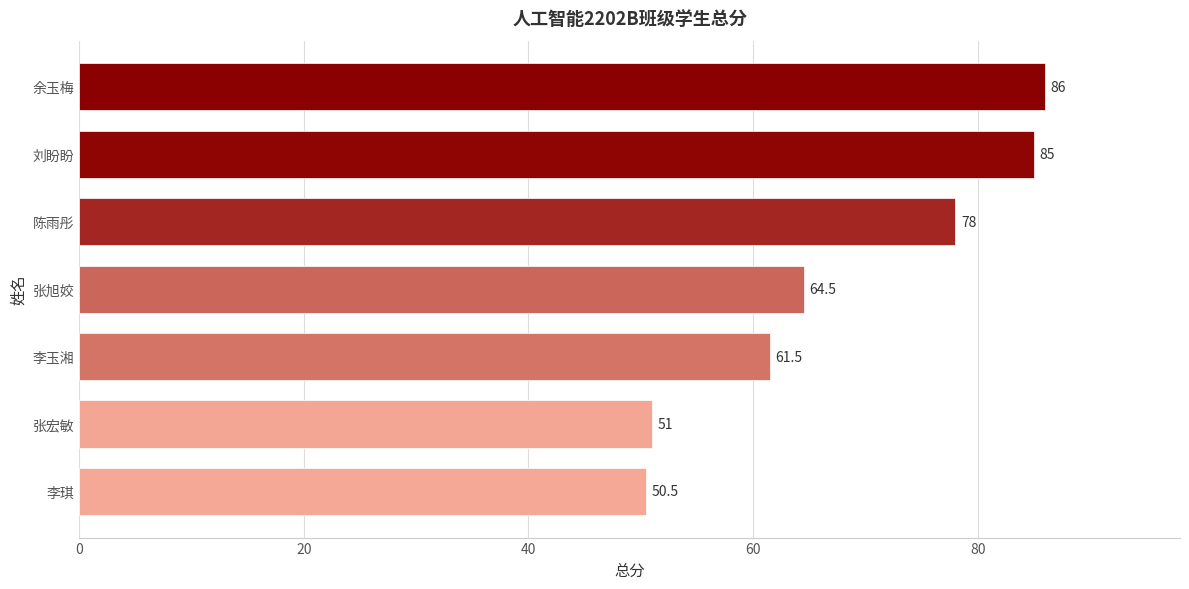

What is the average value?

68.1